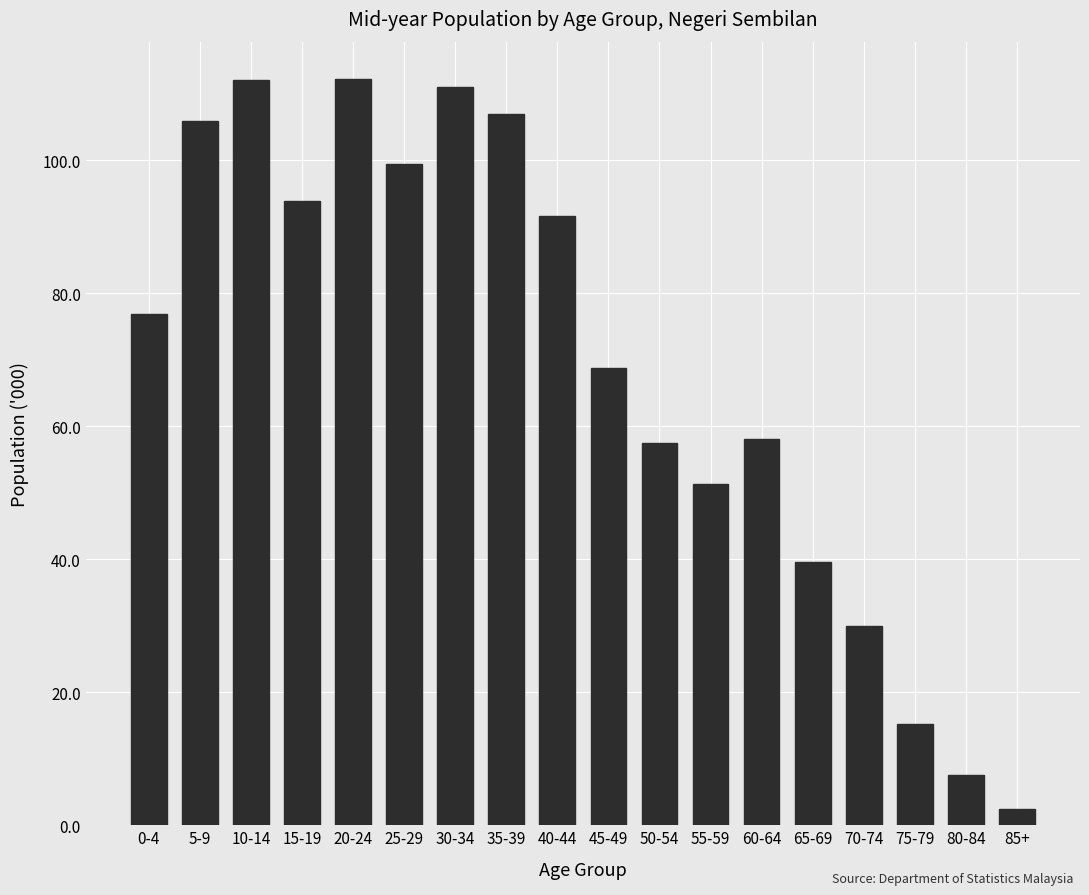

What is the change in value from 35-39 to 85+?

-104.4